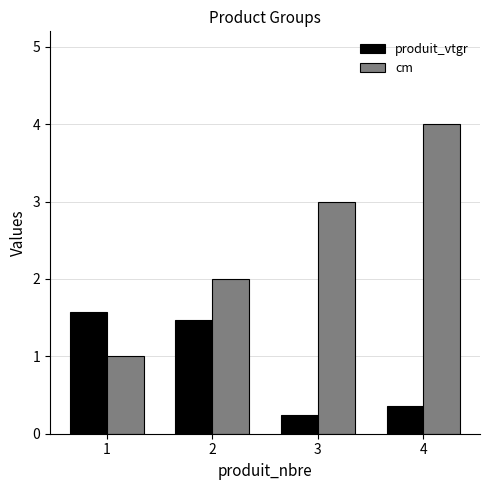

What are all the series names shown in the legend?

produit_vtgr, cm